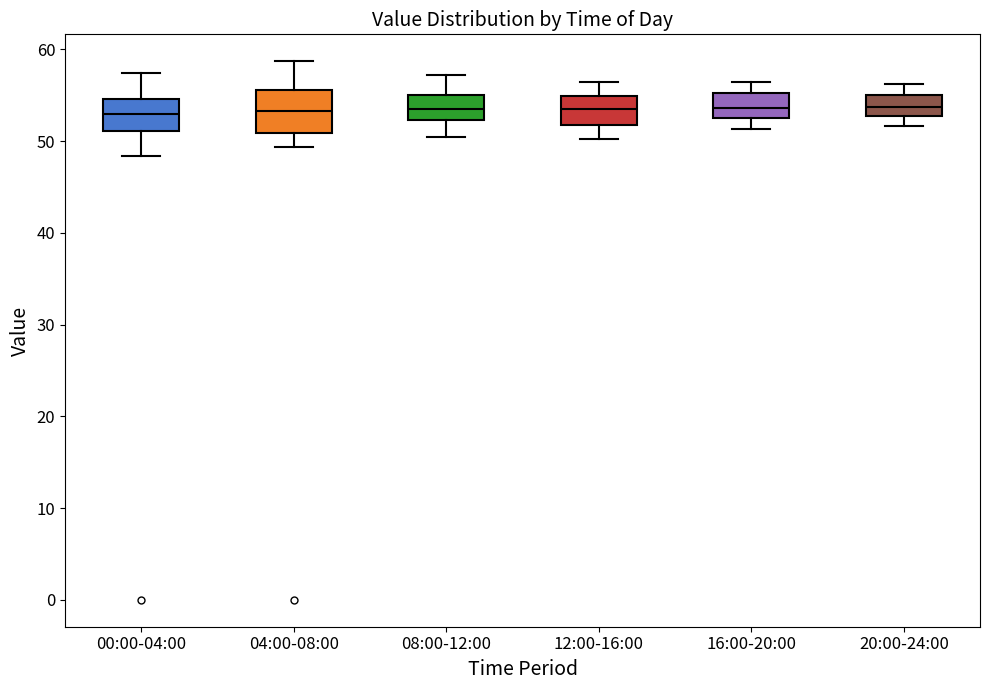

Where does the lower whisker of the box for 16:00-20:00 end on the y-axis? The values are not printed on the chart, so give them approximately, as read against the axis.

51